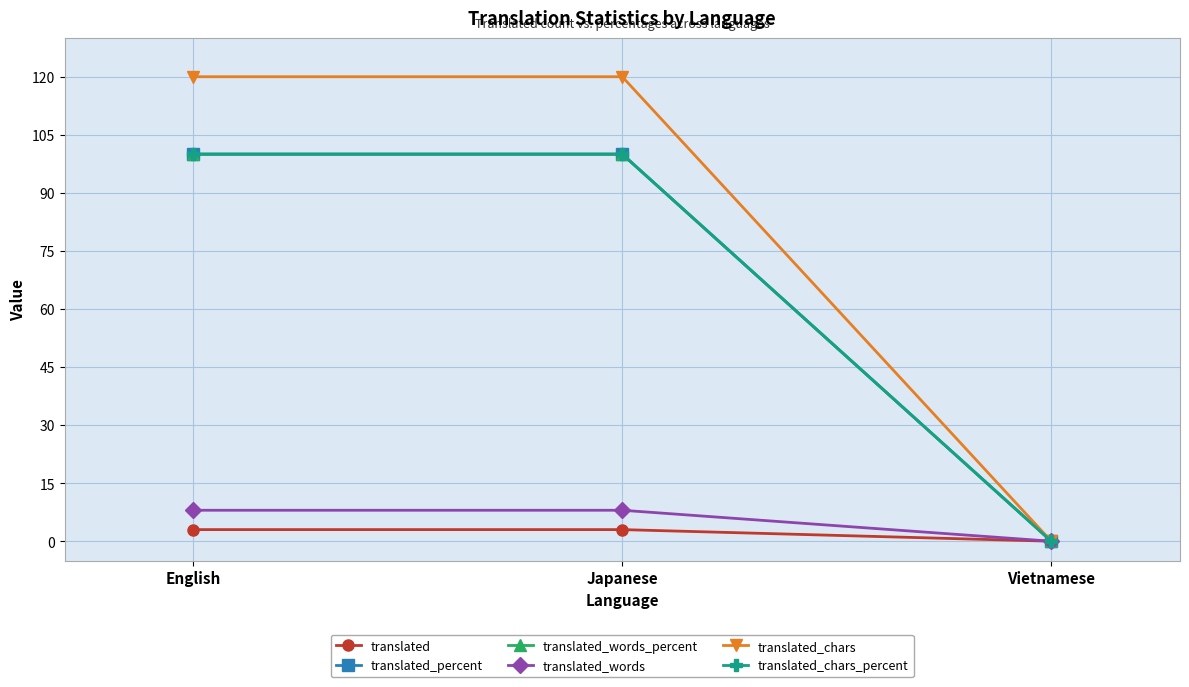

Which series changed the most between Japanese and Vietnamese?

translated_chars